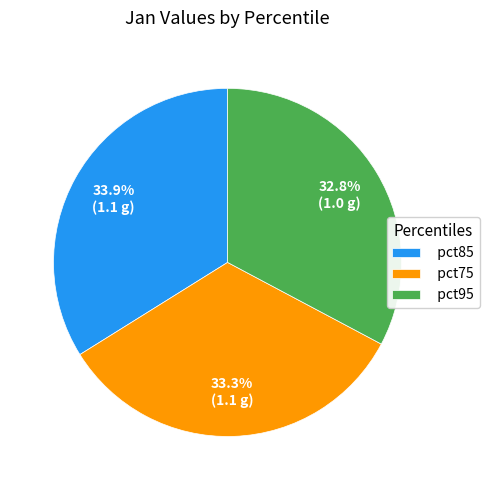

Count the number of slices in the pie.

3